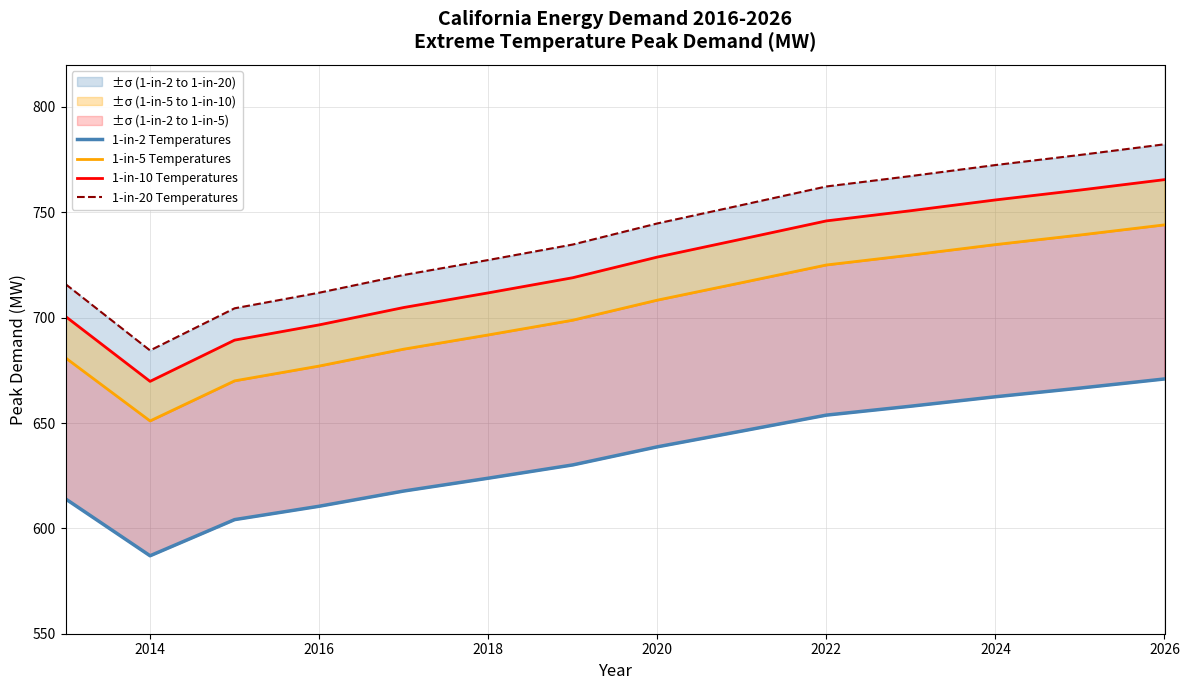

What are all the series names shown in the legend?

1-in-2 Temperatures, 1-in-5 Temperatures, 1-in-10 Temperatures, 1-in-20 Temperatures